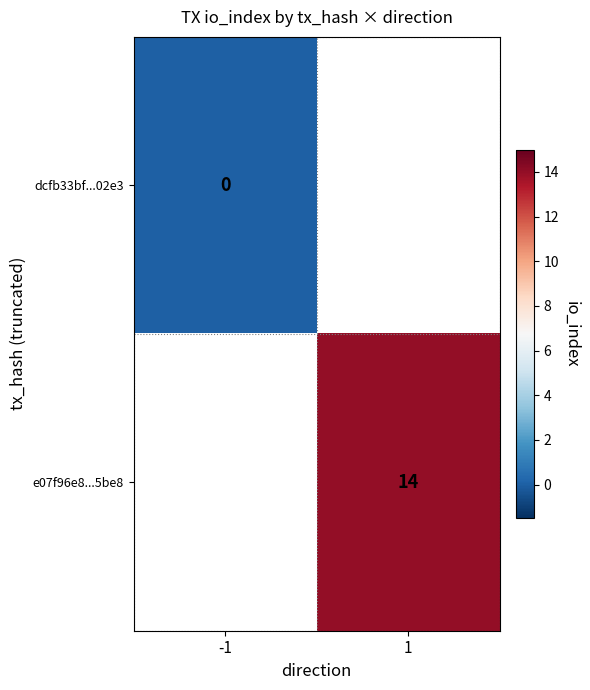

Which has a higher value, -1 or 1?

1